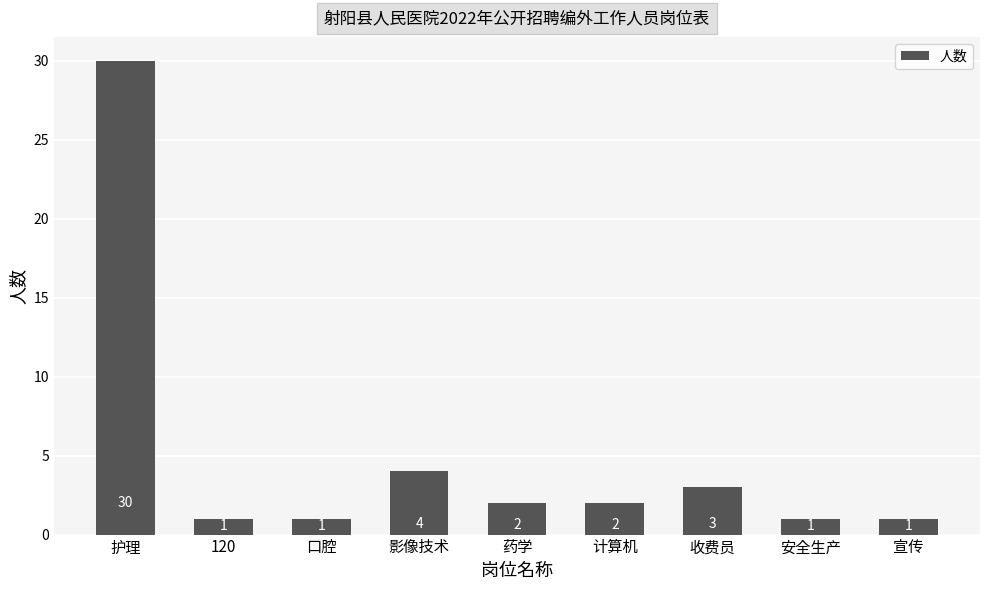

Is it true that the value at 安全生产 is 1?

True